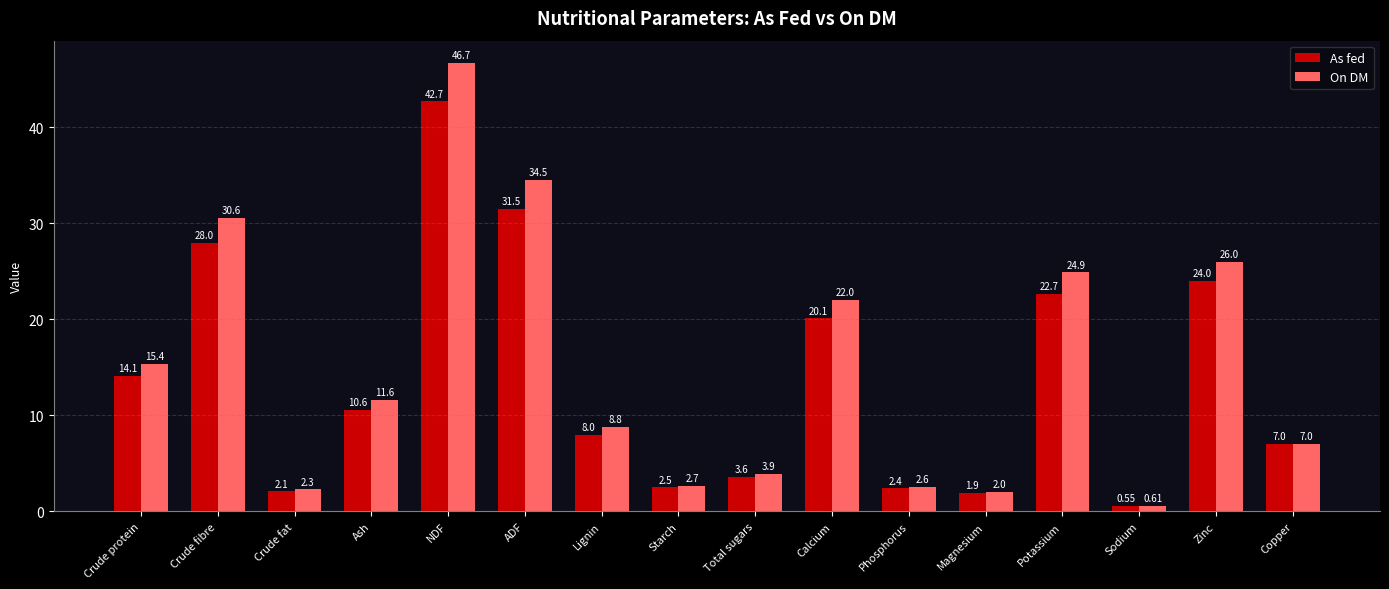

Where is On DM nearest to the value 23?

Calcium